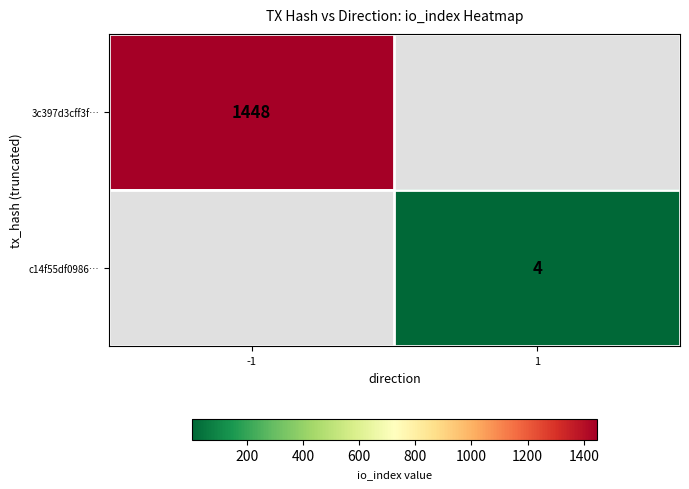

How many data points does each series have?

2